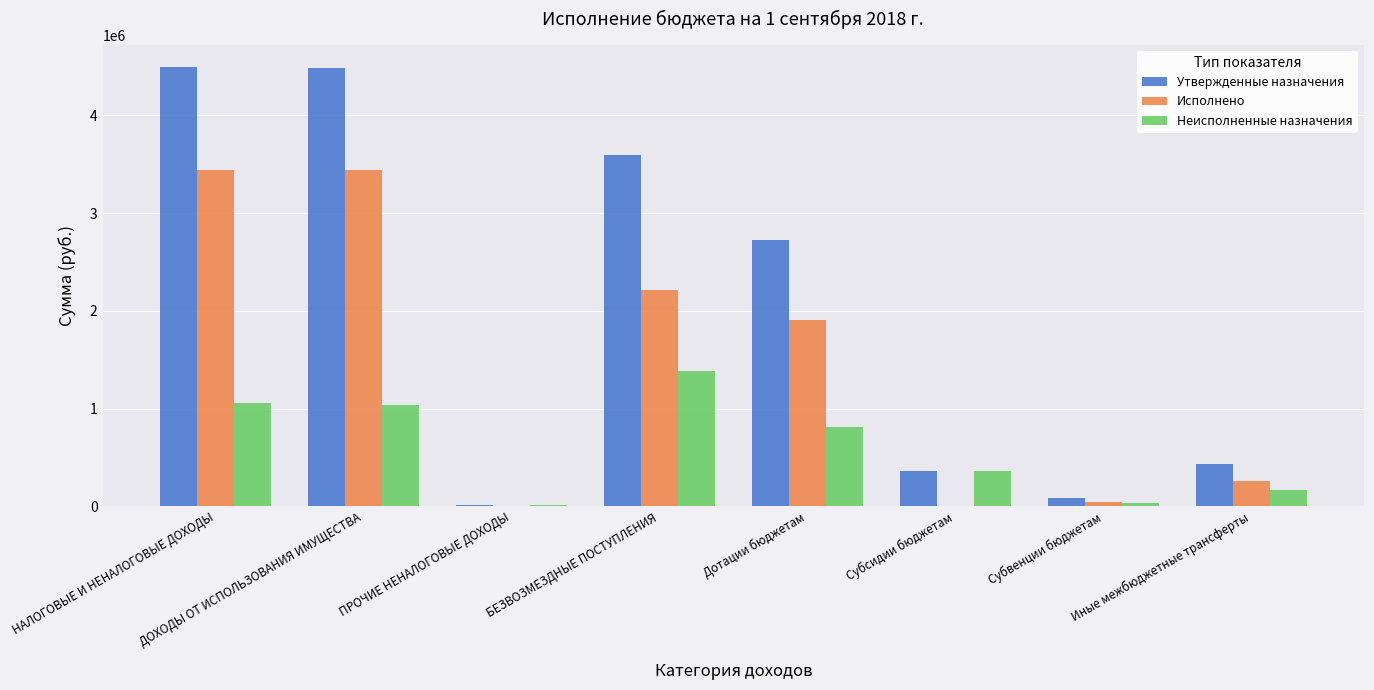

What is the greatest value displayed?

4499000.0